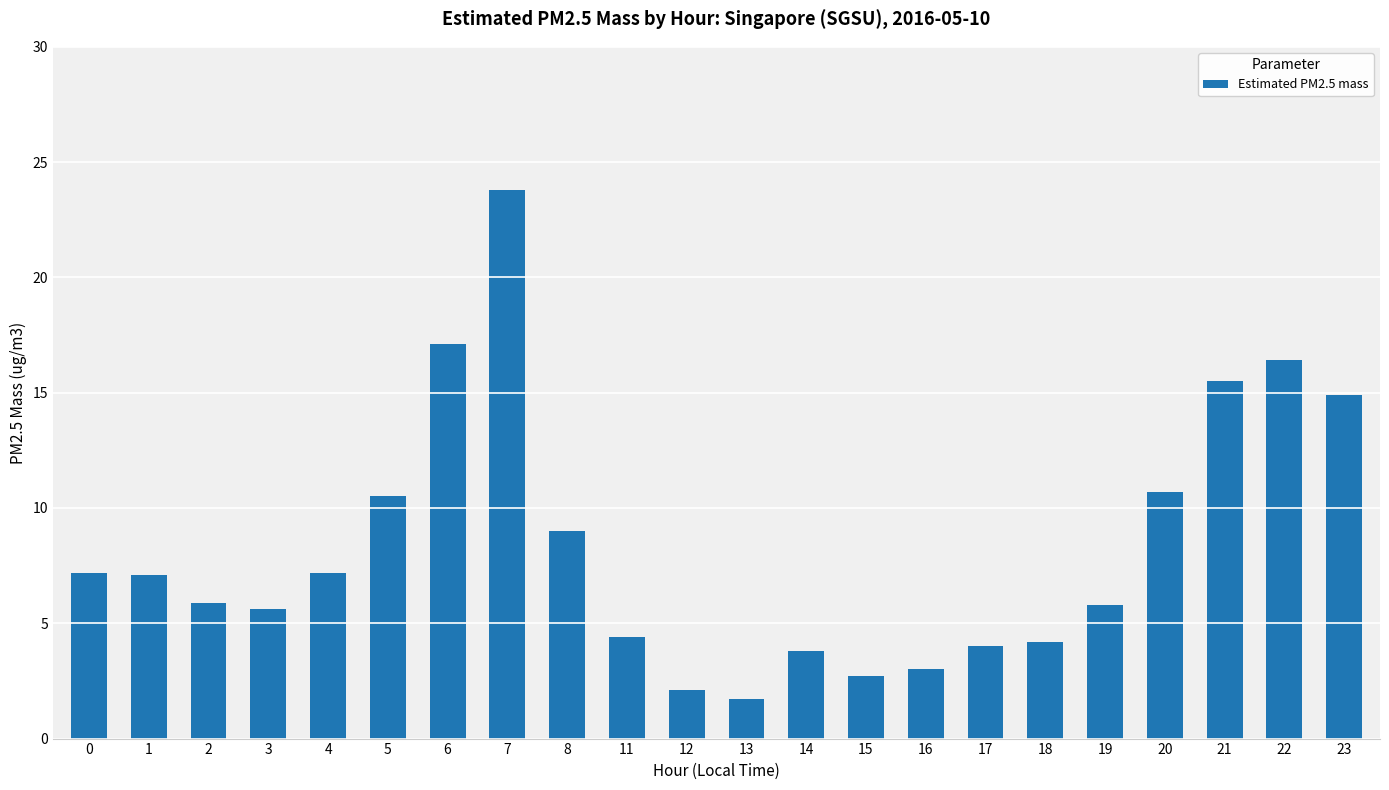

What is the value of the 20th bar from the left?

15.5